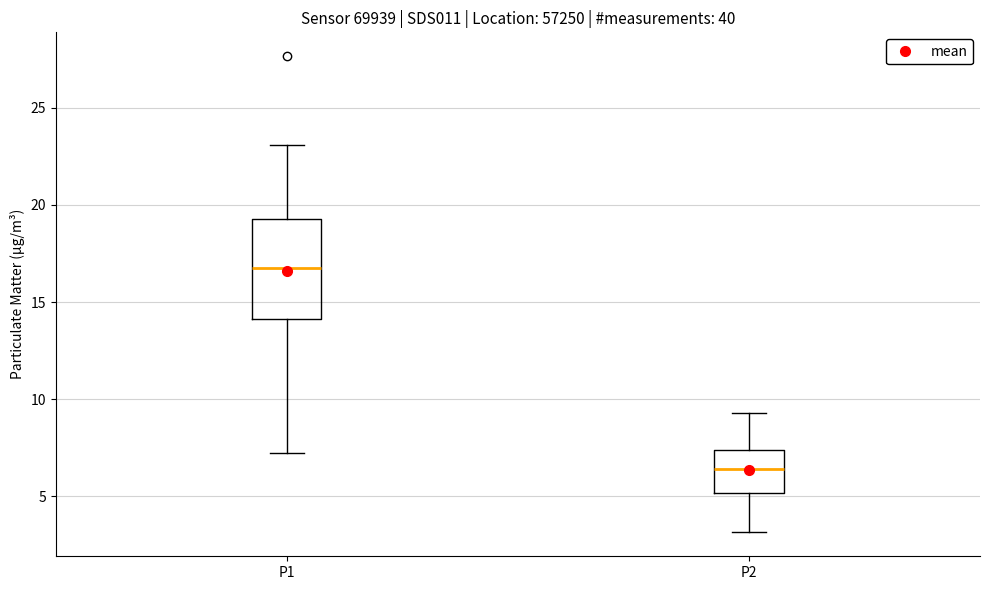

Where is the lower edge of the box for P1 on the y-axis? The values are not printed on the chart, so give them approximately, as read against the axis.

14.0